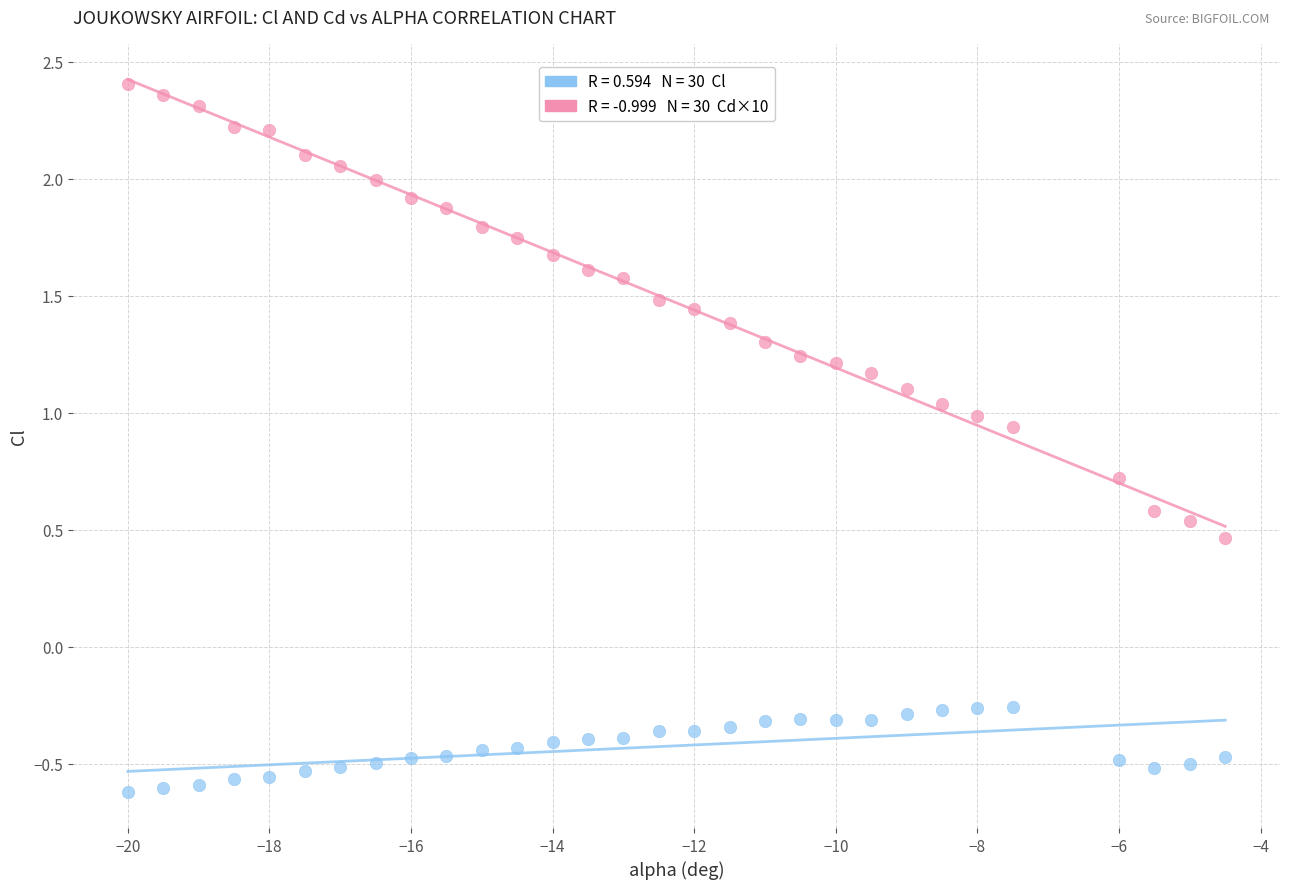

Across all data points, what is the range of Y values (max minus min)?

3.0